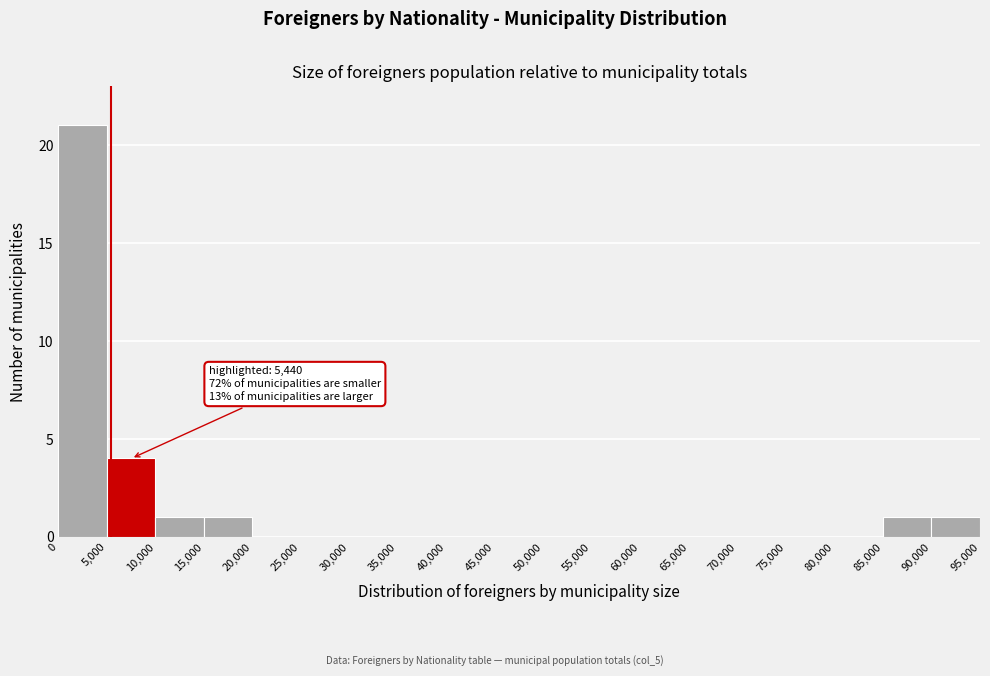

Which range on the x-axis has the tallest bar?

0 to 5,000